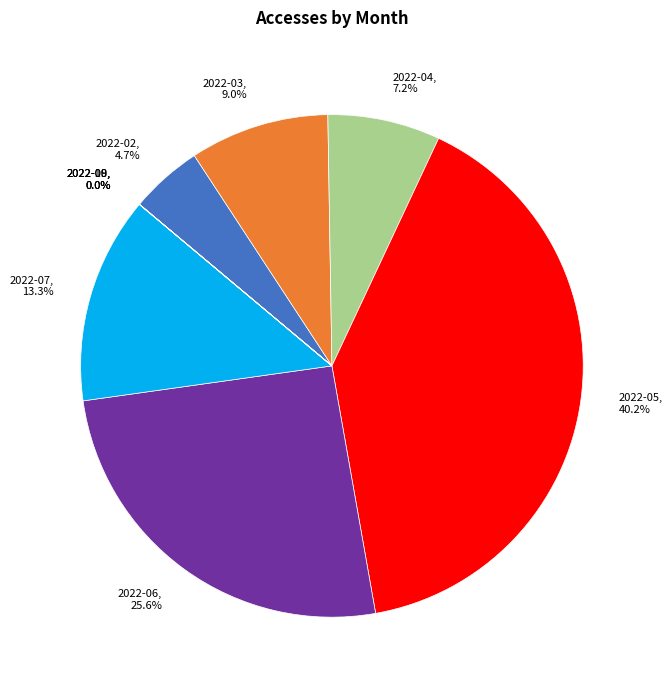

True or false: 2022-06 accounts for 35% of the total.

False